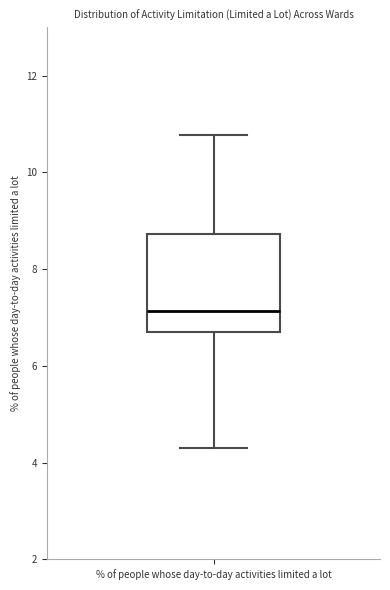

Where is the upper edge of the box for % of people whose day-to-day activities limited a lot on the y-axis? The values are not printed on the chart, so give them approximately, as read against the axis.

8.8